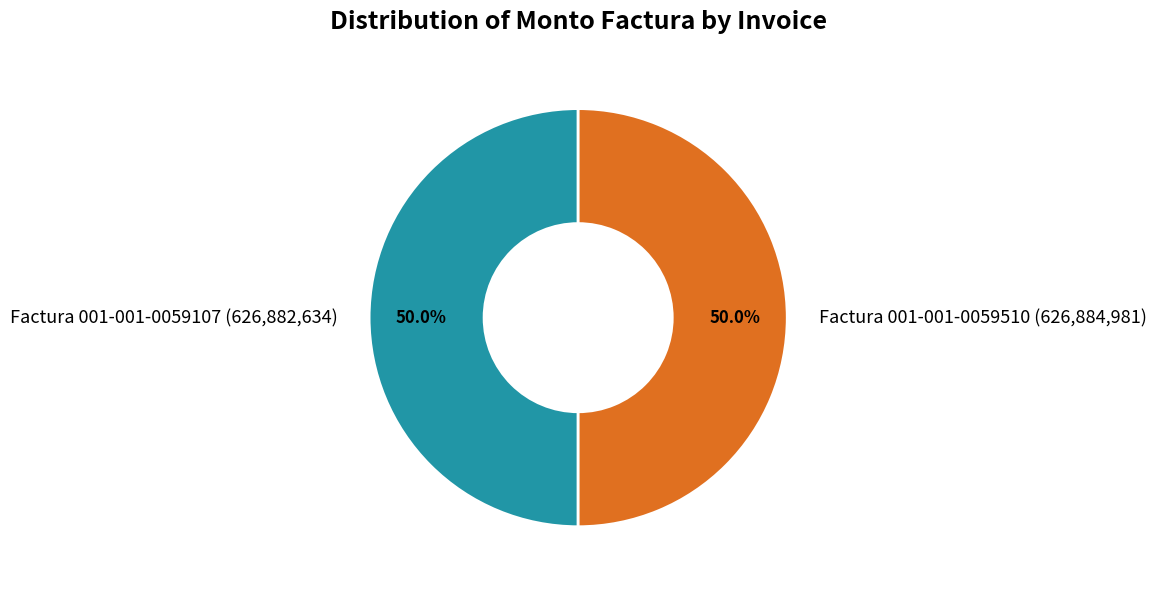

What is the ratio of the value at Factura 001-001-0059107 (626,882,634) to the value at Factura 001-001-0059510 (626,884,981)?

1.0